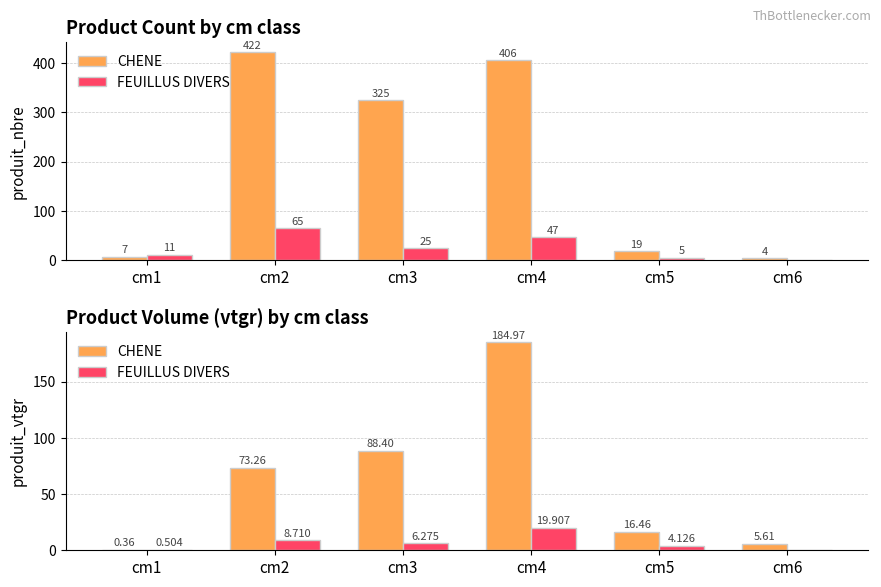

How many data points in CHENE are above 73?

3